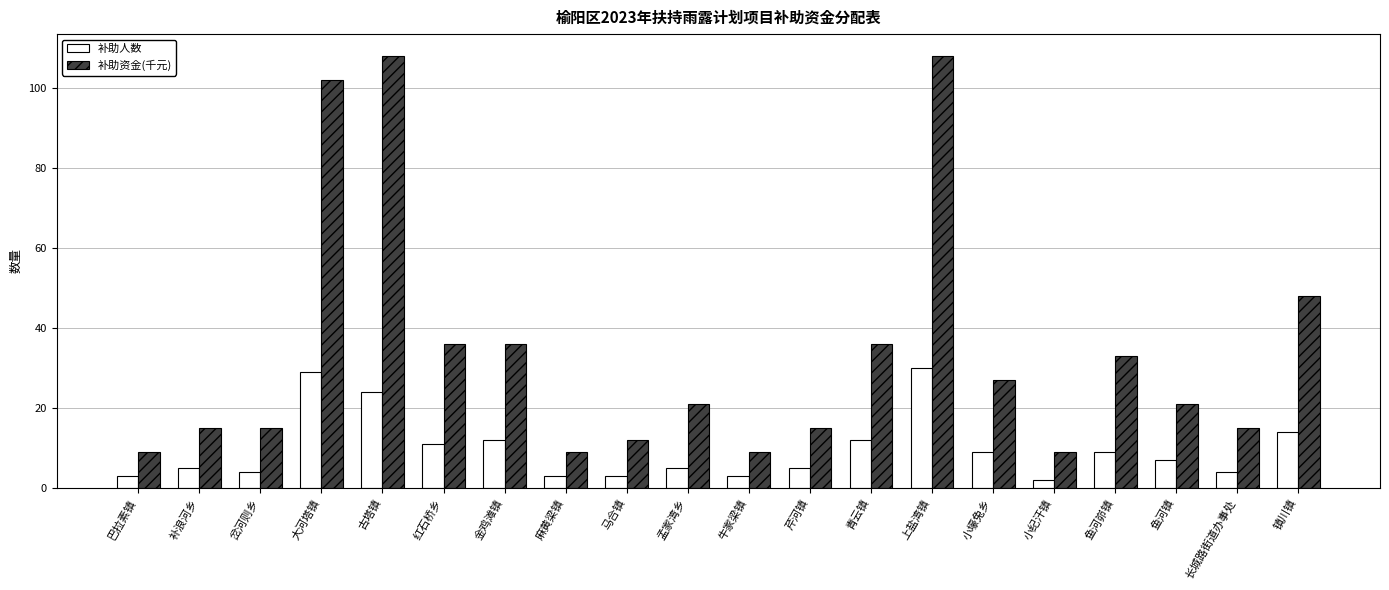

How many bars are there in total?

40